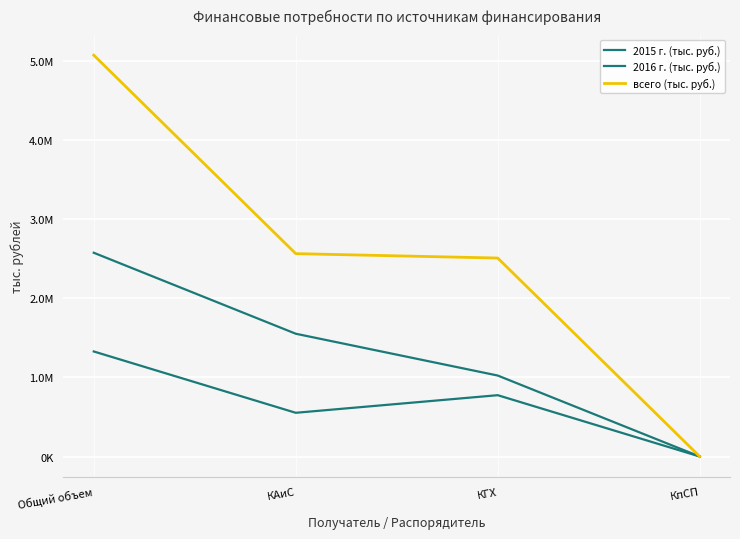

Does the chart display data point markers on the line(s)?

No